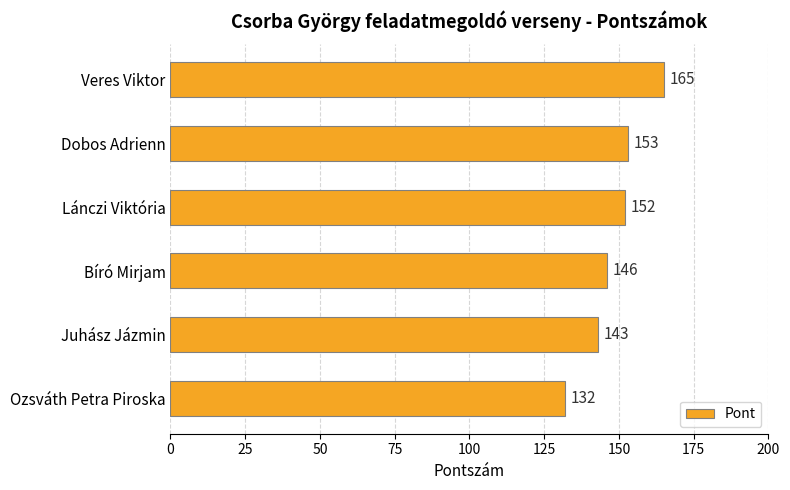

Is it true that the value at Juhász Jázmin is 143?

True